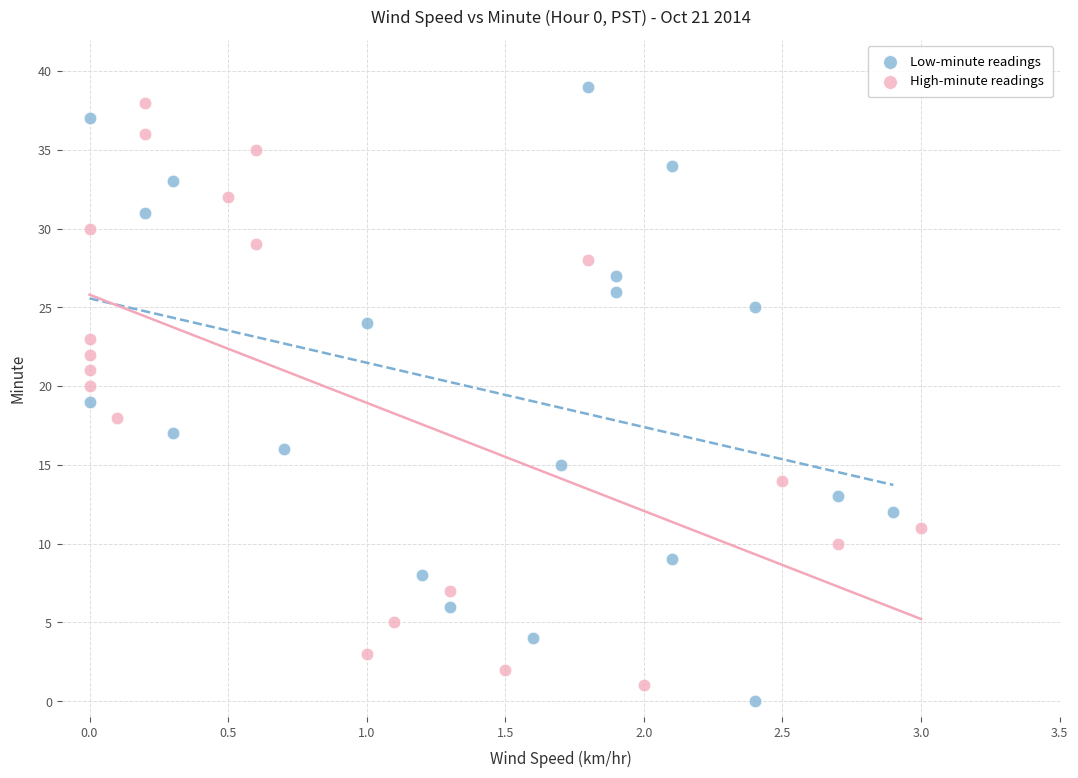

Which series contains the lowest Y value?

Low-minute readings